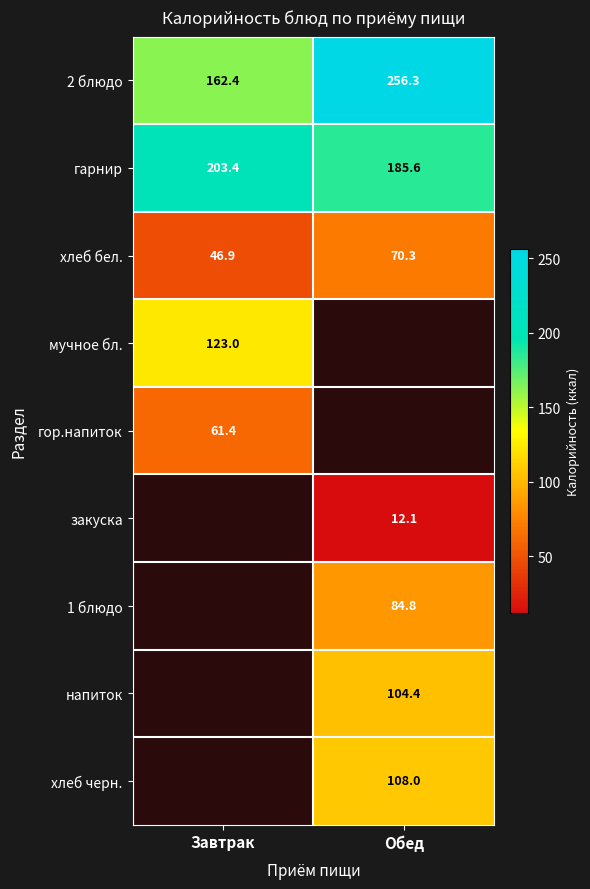

Where does the гарнир series first go above 203?

Завтрак